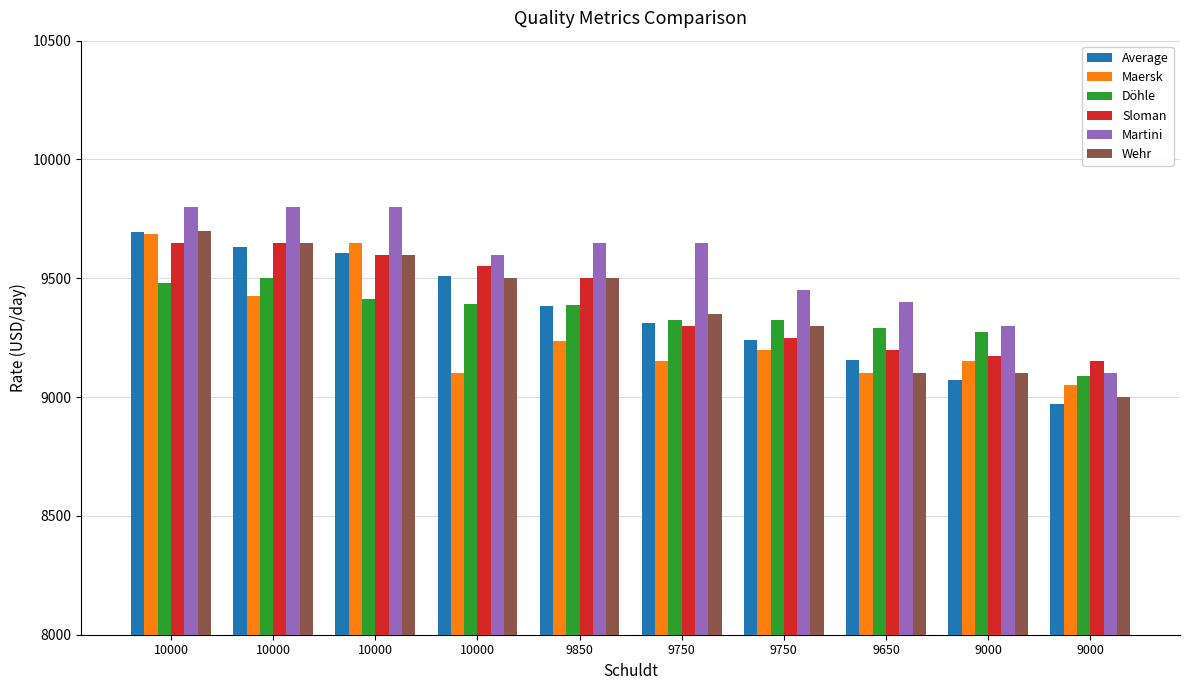

What are all the series names shown in the legend?

Average, Maersk, Döhle, Sloman, Martini, Wehr